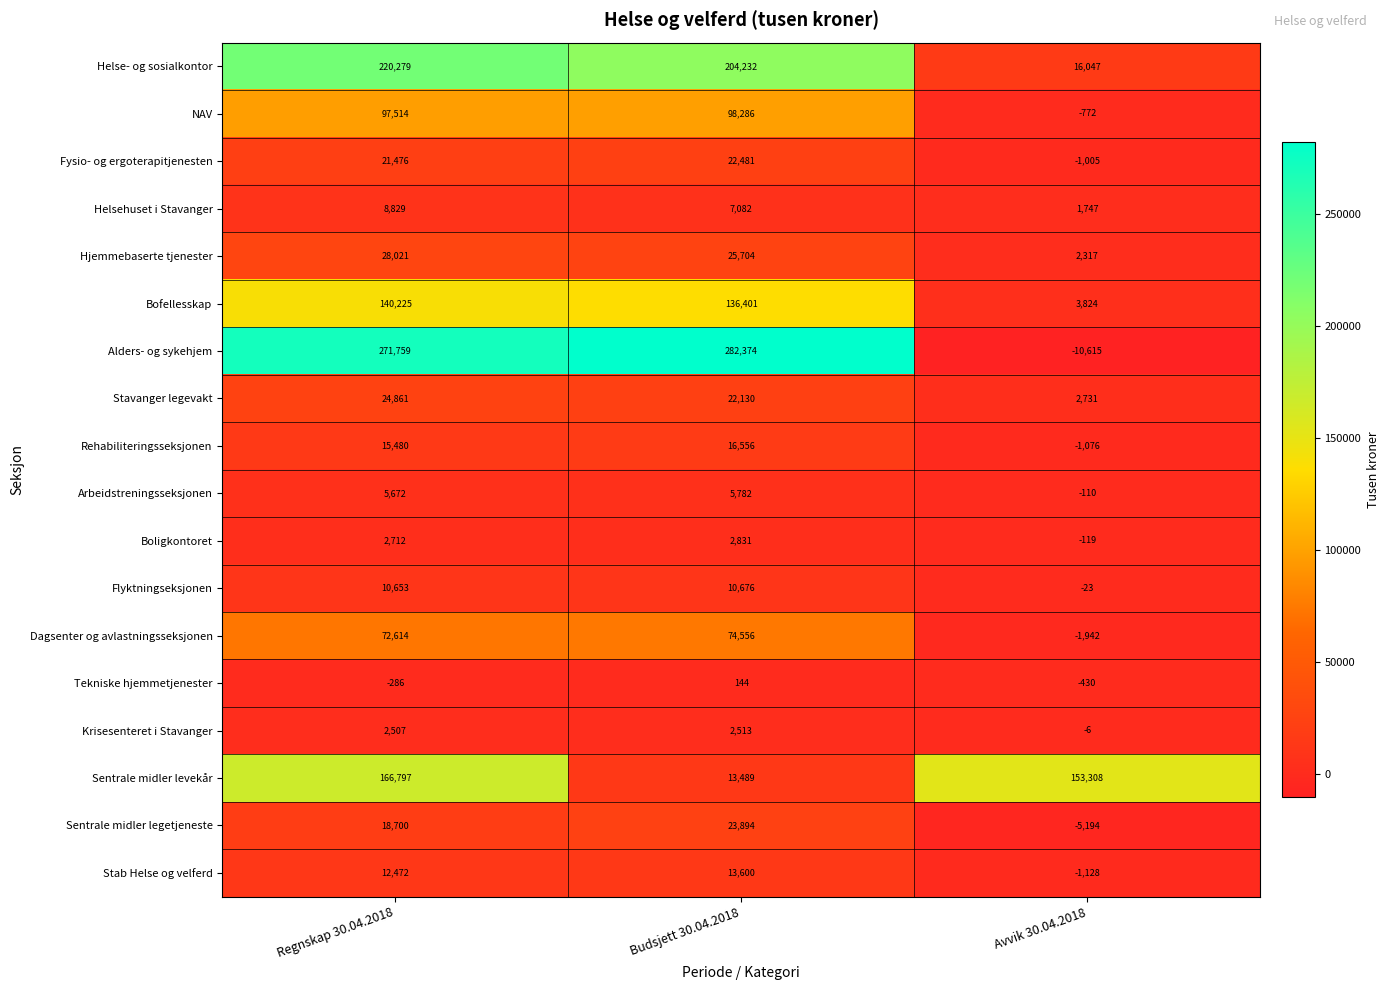

The Arbeidstreningsseksjonen series shows -165 at Avvik 30.04.2018. True or false?

False